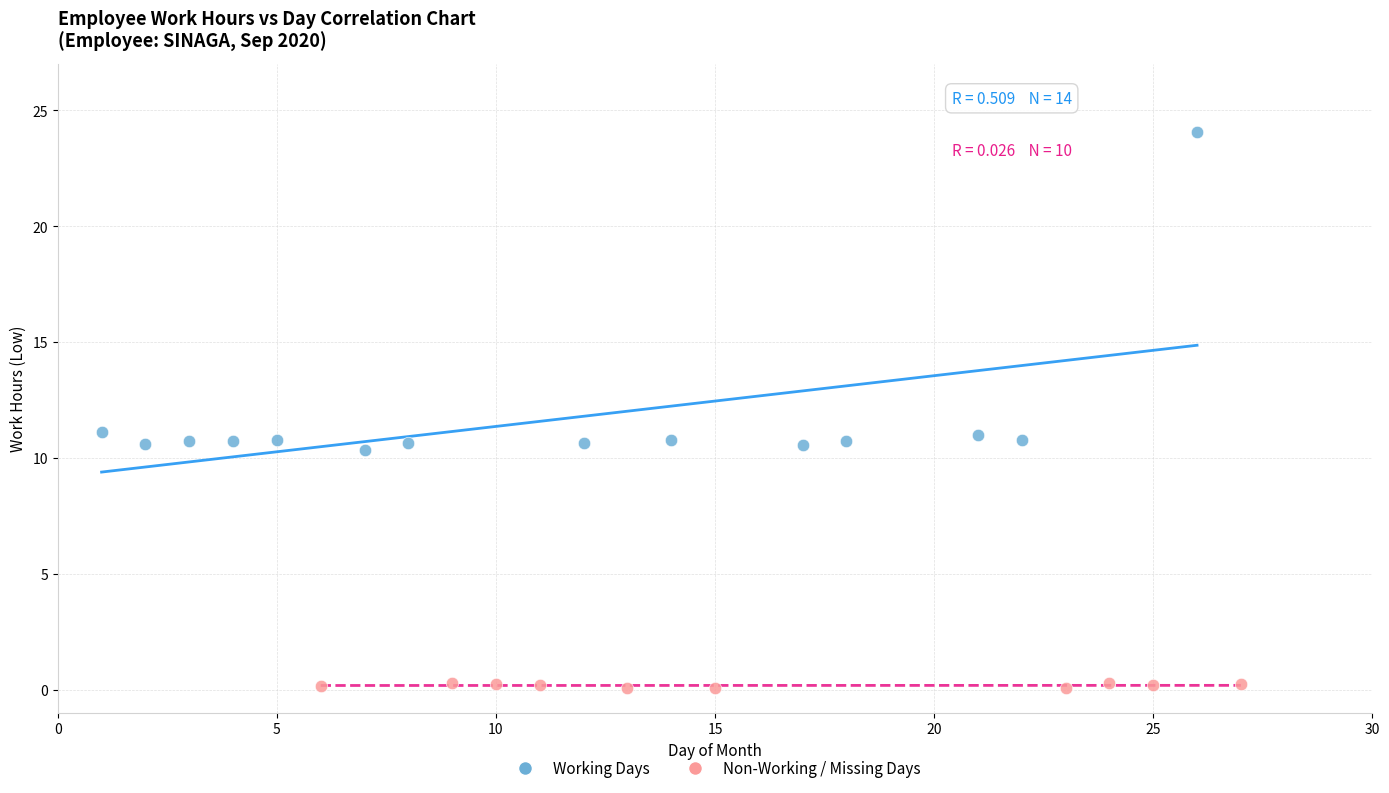

Which series contains the highest Y value?

Working Days